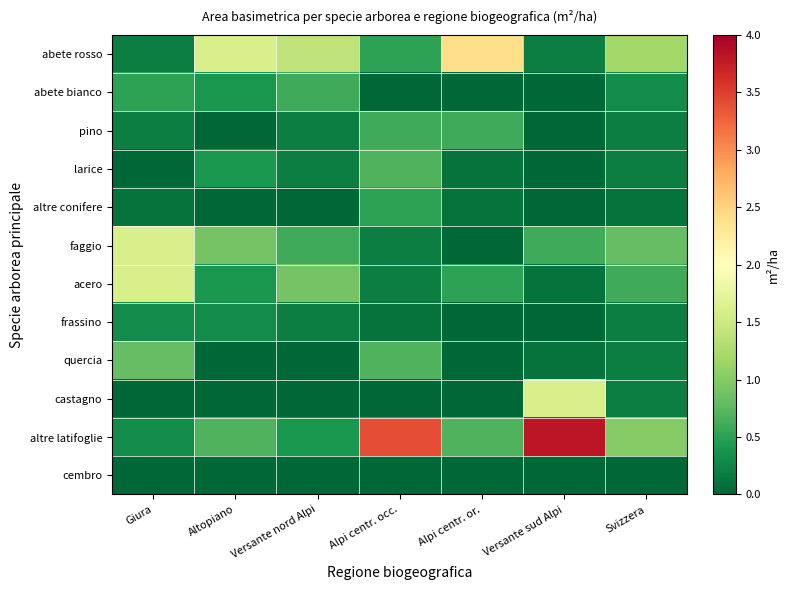

Reading left to right, list all the values displayed in this chart.

abete rosso: Giura=0.2	Altopiano=1.6	Versante nord Alpi=1.4	Alpi centr. occ.=0.5	Alpi centr. or.=2.4	Versante sud Alpi=0.2	Svizzera=1.2
abete bianco: Giura=0.5	Altopiano=0.4	Versante nord Alpi=0.6	Alpi centr. occ.=0.0	Alpi centr. or.=0.0	Versante sud Alpi=0.0	Svizzera=0.3
pino: Giura=0.2	Altopiano=0.0	Versante nord Alpi=0.2	Alpi centr. occ.=0.6	Alpi centr. or.=0.6	Versante sud Alpi=0.0	Svizzera=0.2
larice: Giura=0.0	Altopiano=0.4	Versante nord Alpi=0.2	Alpi centr. occ.=0.7	Alpi centr. or.=0.1	Versante sud Alpi=0.0	Svizzera=0.2
altre conifere: Giura=0.1	Altopiano=0.0	Versante nord Alpi=0.0	Alpi centr. occ.=0.5	Alpi centr. or.=0.1	Versante sud Alpi=0.0	Svizzera=0.1
faggio: Giura=1.6	Altopiano=0.9	Versante nord Alpi=0.6	Alpi centr. occ.=0.2	Alpi centr. or.=0.0	Versante sud Alpi=0.6	Svizzera=0.8
acero: Giura=1.6	Altopiano=0.4	Versante nord Alpi=0.9	Alpi centr. occ.=0.2	Alpi centr. or.=0.5	Versante sud Alpi=0.1	Svizzera=0.6
frassino: Giura=0.3	Altopiano=0.3	Versante nord Alpi=0.2	Alpi centr. occ.=0.1	Alpi centr. or.=0.0	Versante sud Alpi=0.0	Svizzera=0.2
quercia: Giura=0.8	Altopiano=0.0	Versante nord Alpi=0.0	Alpi centr. occ.=0.7	Alpi centr. or.=0.0	Versante sud Alpi=0.1	Svizzera=0.2
castagno: Giura=0.0	Altopiano=0.0	Versante nord Alpi=0.0	Alpi centr. occ.=0.0	Alpi centr. or.=0.0	Versante sud Alpi=1.6	Svizzera=0.2
altre latifoglie: Giura=0.3	Altopiano=0.7	Versante nord Alpi=0.4	Alpi centr. occ.=3.4	Alpi centr. or.=0.7	Versante sud Alpi=3.8	Svizzera=1.0
cembro: Giura=0.0	Altopiano=0.0	Versante nord Alpi=0.0	Alpi centr. occ.=0.0	Alpi centr. or.=0.0	Versante sud Alpi=0.0	Svizzera=0.0